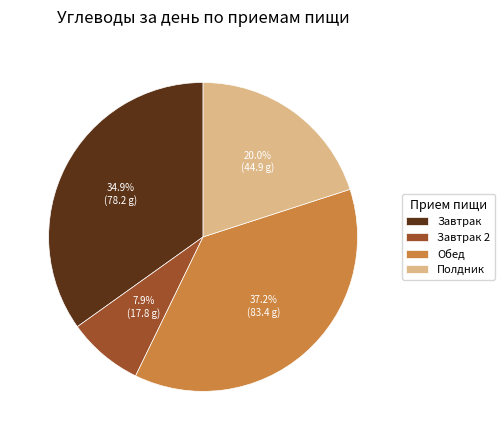

How many slices are in this pie chart?

4